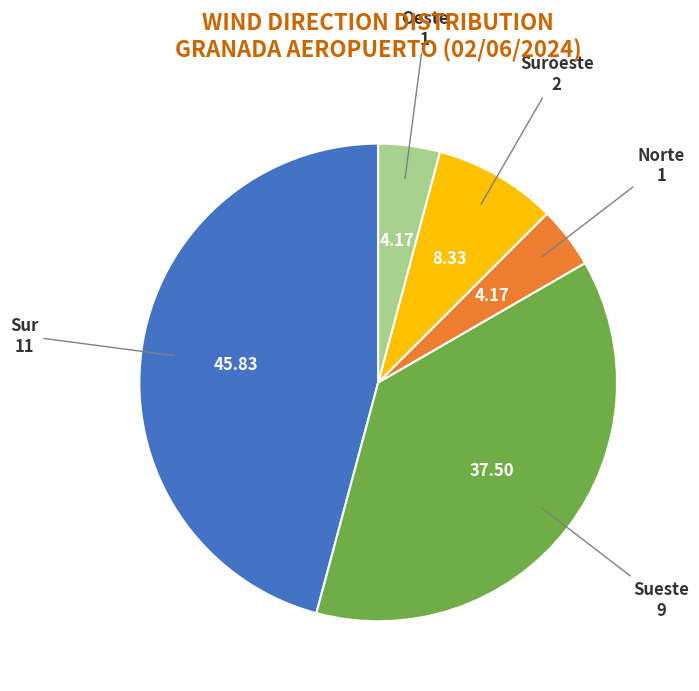

Does any single category account for the majority?

No